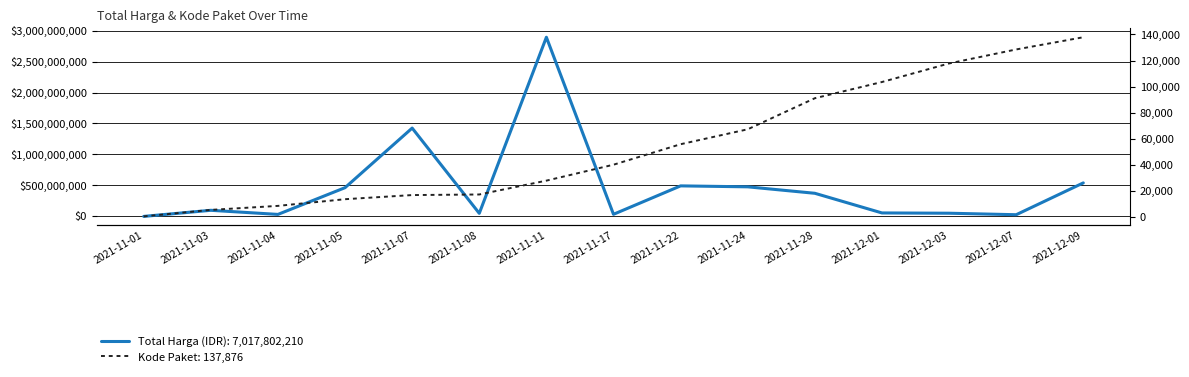

Is it true that Total Harga equals 1425867900 at 2021-11-07?

True